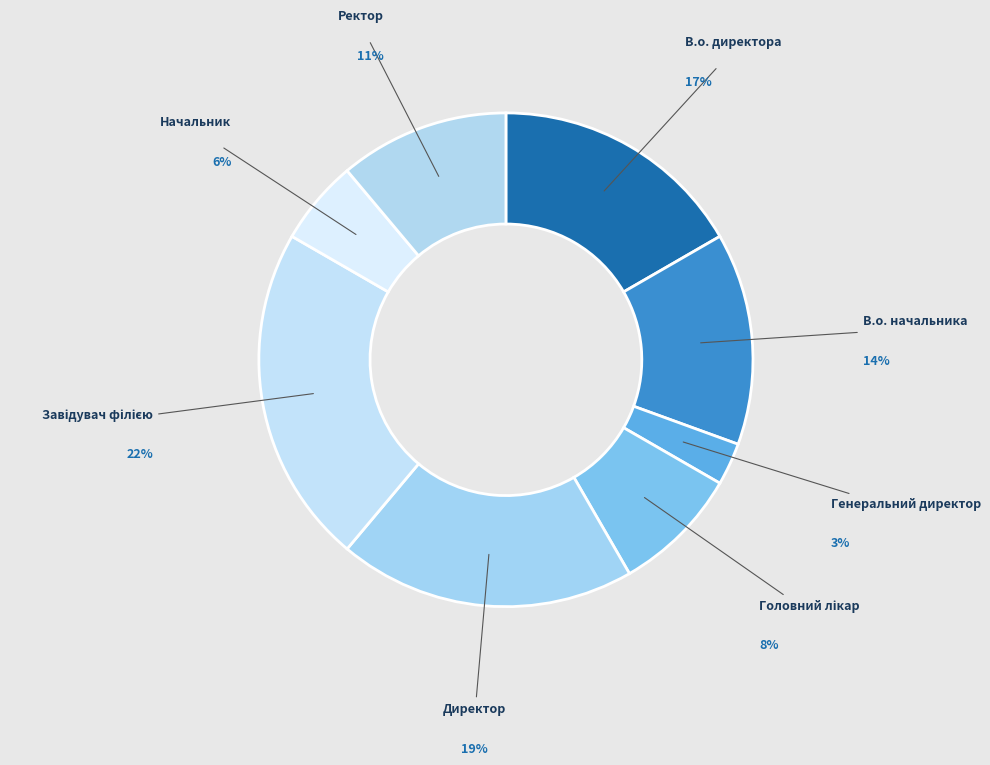

Which category has the smallest portion of the pie?

Генеральний директор